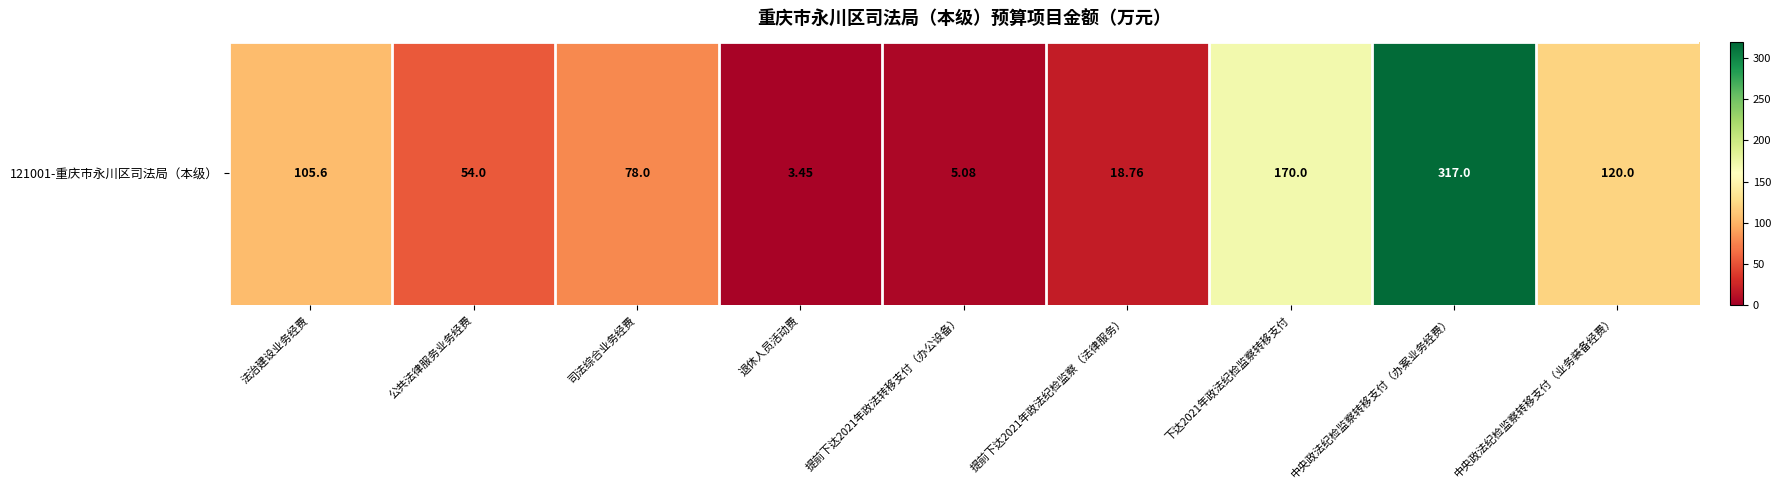

List the labels in order of value, largest first.

中央政法纪检监察转移支付（办案业务经费）, 下达2021年政法纪检监察转移支付, 中央政法纪检监察转移支付（业务装备经费）, 法治建设业务经费, 司法综合业务经费, 公共法律服务业务经费, 提前下达2021年政法纪检监察（法律服务）, 提前下达2021年政法转移支付（办公设备）, 退休人员活动费